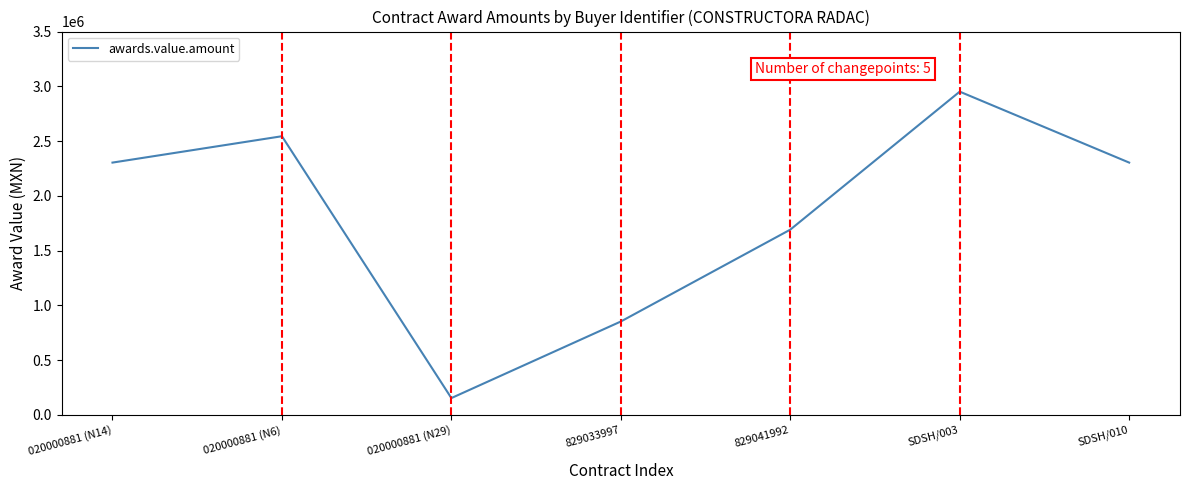

What is the average value?

1829022.8